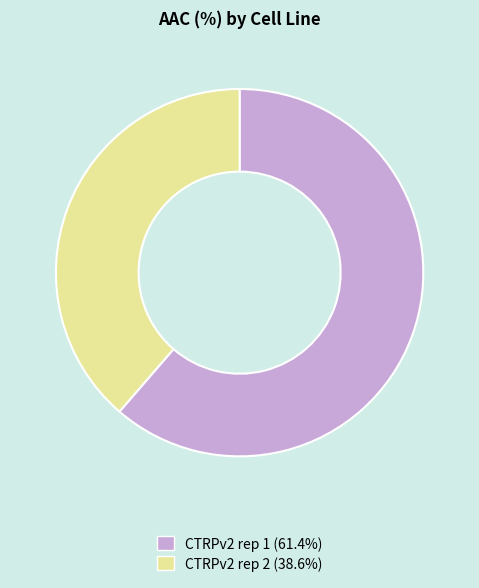

What is the ratio of the value at CTRPv2 rep 2 to the value at CTRPv2 rep 1?

0.6